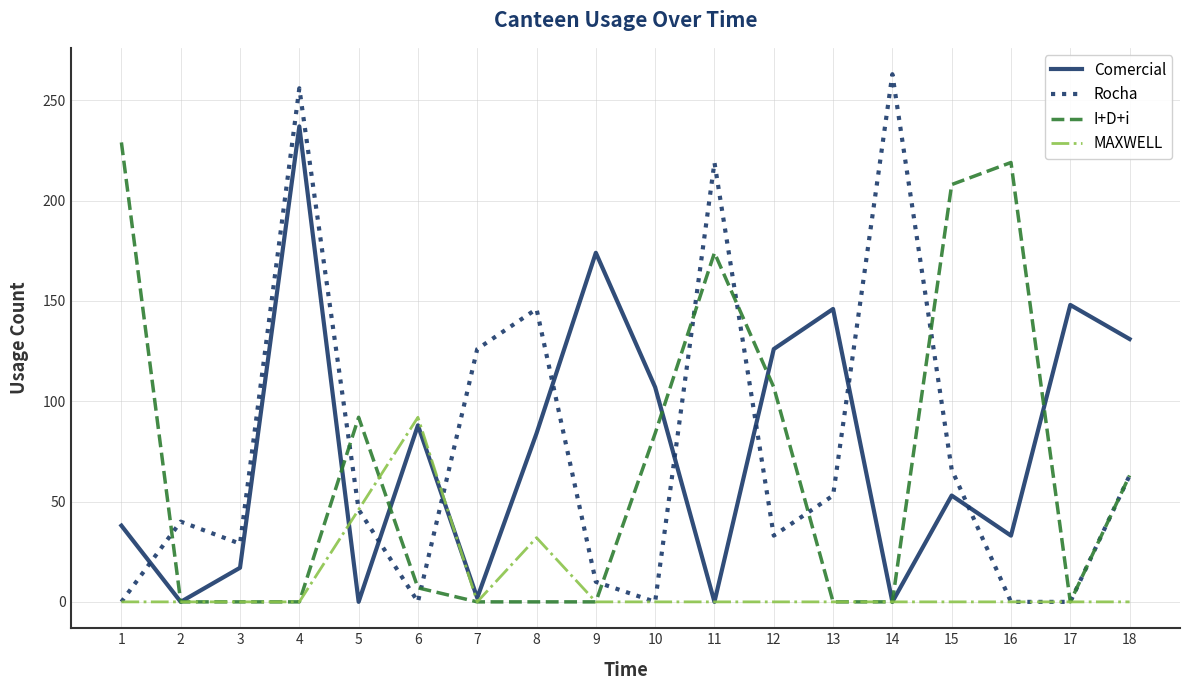

Reading left to right, list all the values displayed in this chart.

Comercial: 1=38	2=0	3=17	4=237	5=0	6=88	7=2	8=84	9=174	10=107	11=0	12=126	13=146	14=0	15=53	16=33	17=148	18=131
Rocha: 1=0	2=40	3=29	4=256	5=46	6=0	7=126	8=146	9=10	10=0	11=219	12=33	13=53	14=263	15=66	16=0	17=0	18=63
I+D+i: 1=229	2=0	3=0	4=0	5=92	6=7	7=0	8=0	9=0	10=84	11=174	12=107	13=0	14=0	15=208	16=219	17=0	18=63
MAXWELL: 1=0	2=0	3=0	4=0	5=46	6=92	7=0	8=32	9=0	10=0	11=0	12=0	13=0	14=0	15=0	16=0	17=0	18=0